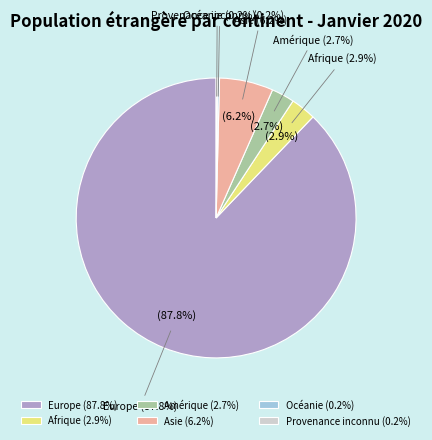

The Afrique slice represents 14% of the pie. True or false?

False